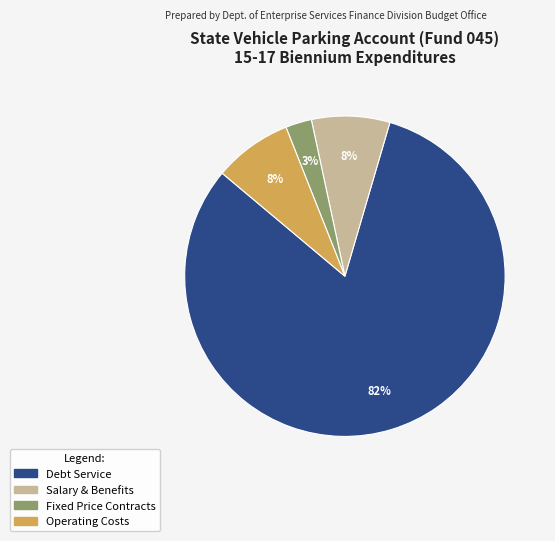

Is there a majority slice in this chart?

Yes